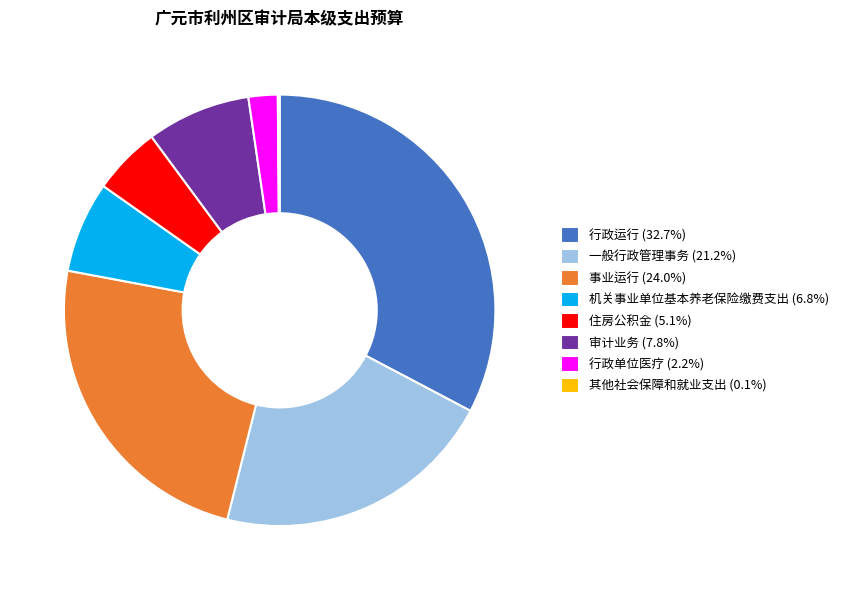

Does any single category account for the majority?

No